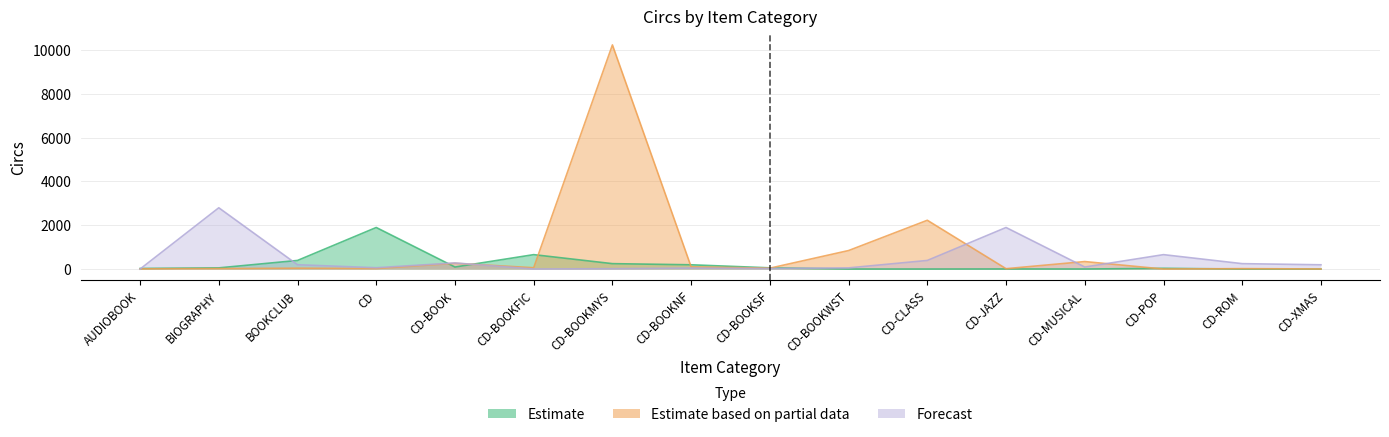

At how many categories does at least one series exceed 9424?

1